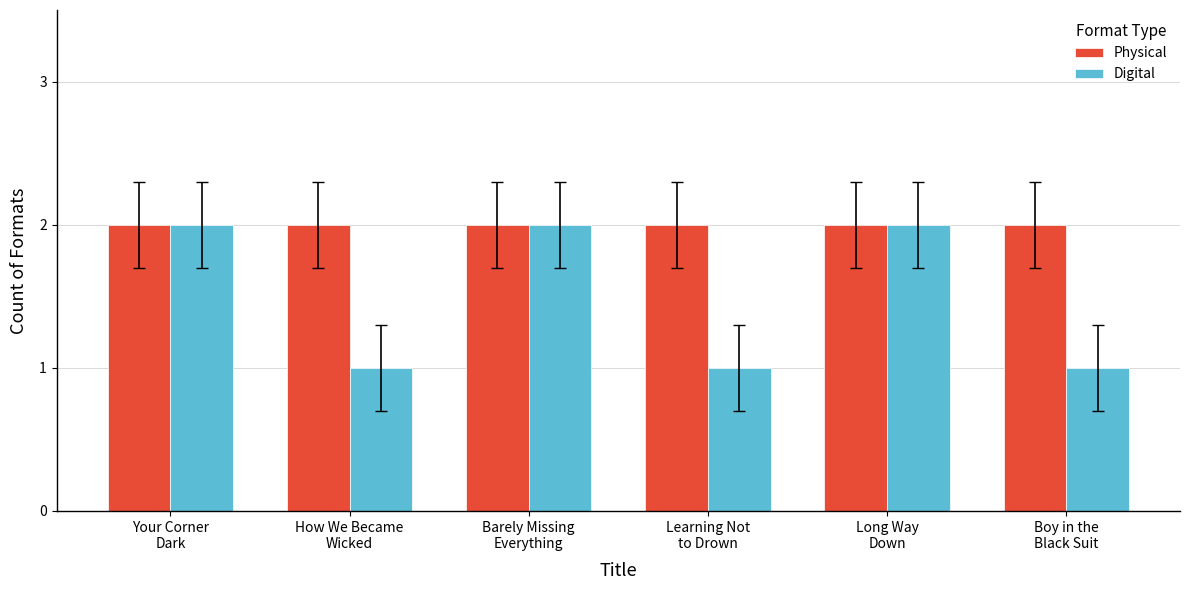

Does the chart contain stacked bars?

No